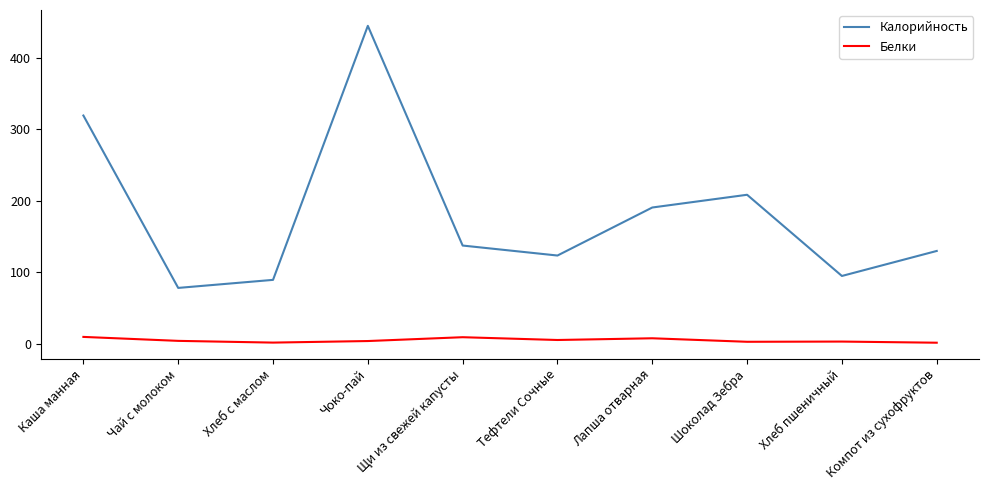

The value of Калорийность at Каша манная is 319.5. True or false?

True